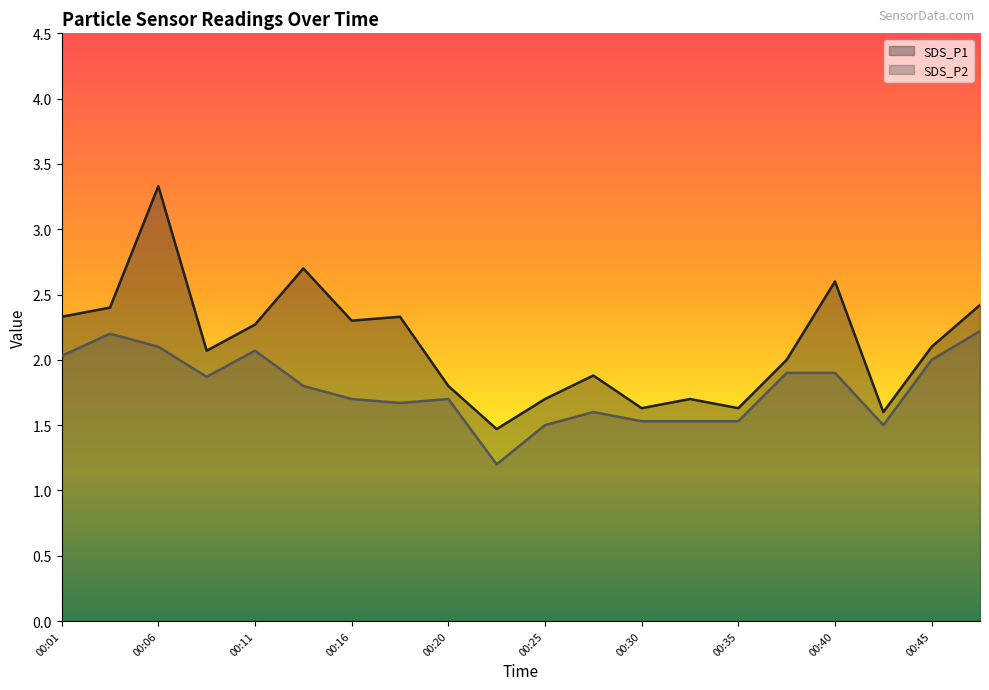

What are all the series names shown in the legend?

SDS_P1, SDS_P2